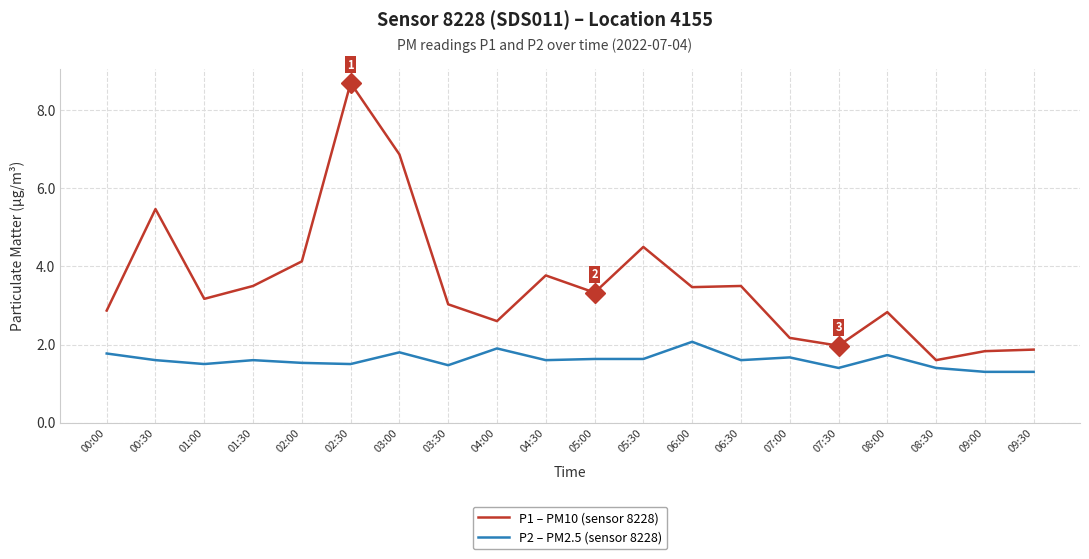

What position from the right is 01:00?

18